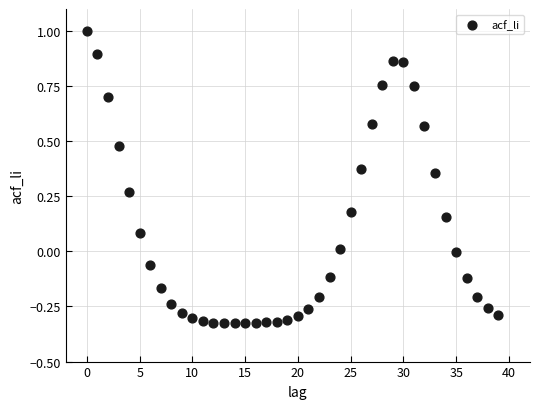

What is the range of Y values (max minus min)?

1.3